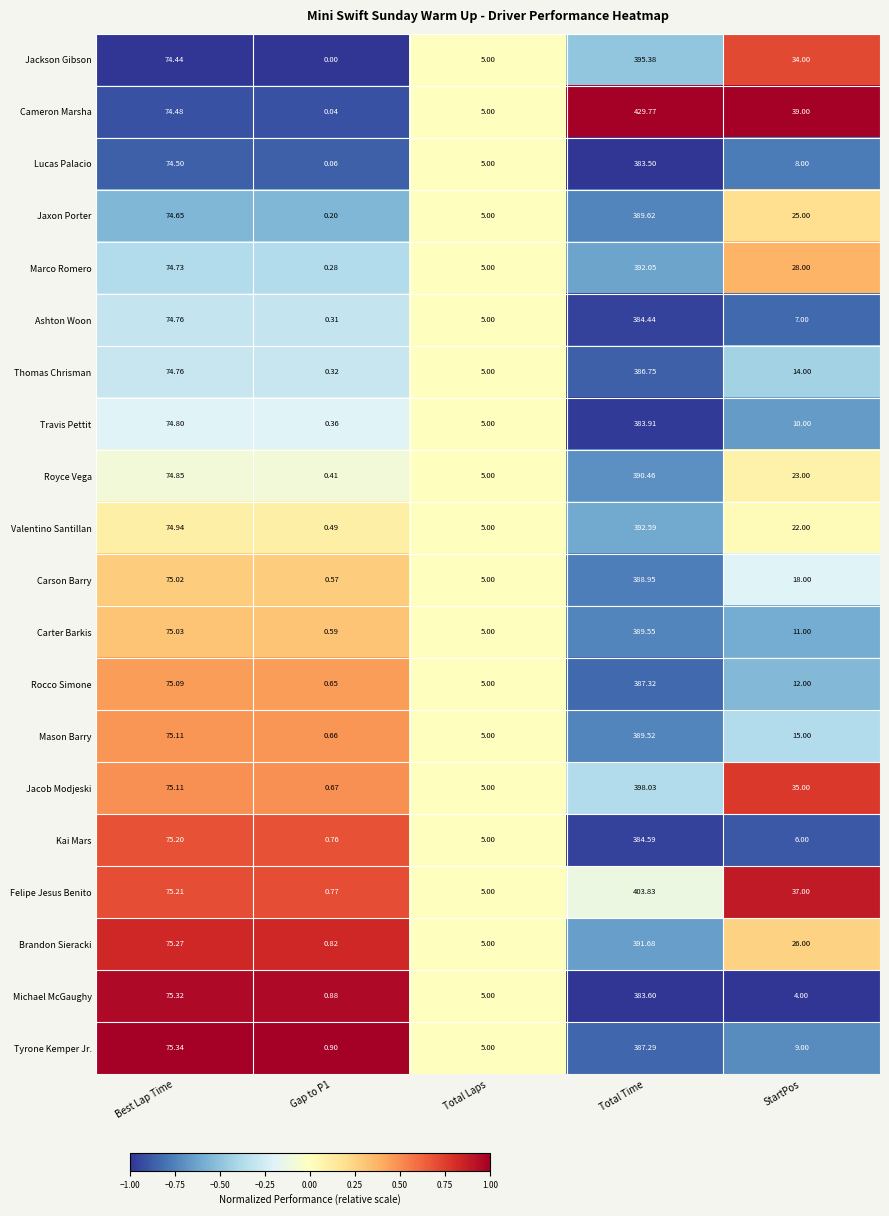

At which category is the sum across all series the highest?

Total Time